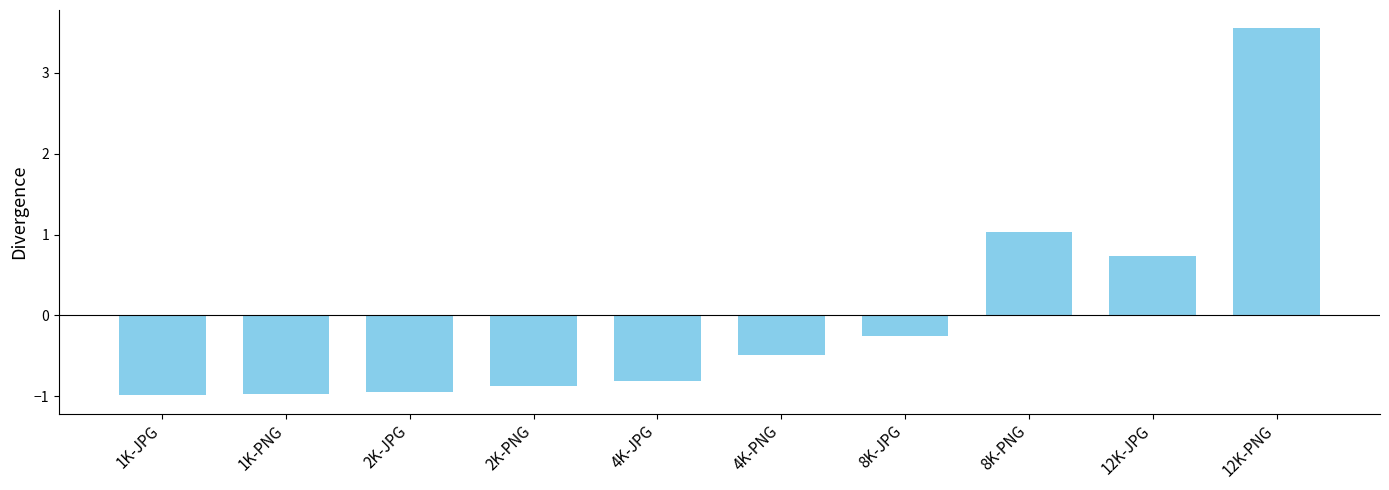

Where is the data nearest to the value 1?

8K-PNG